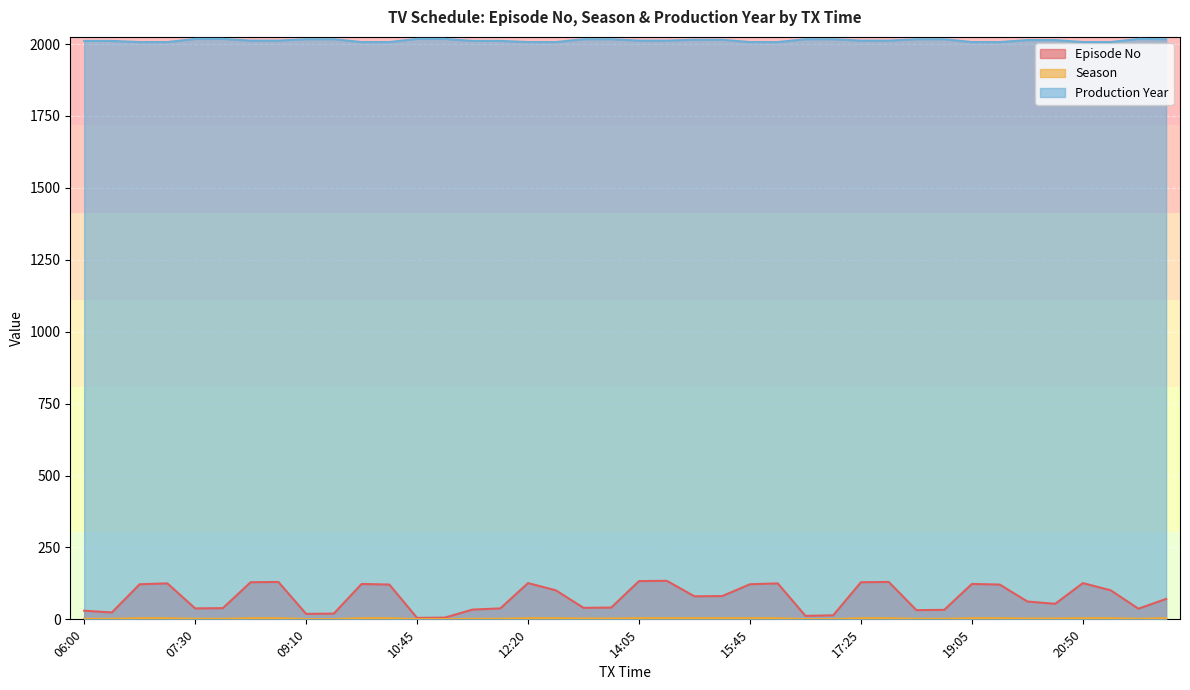

Where is Episode No nearest to the value 69?

22:05